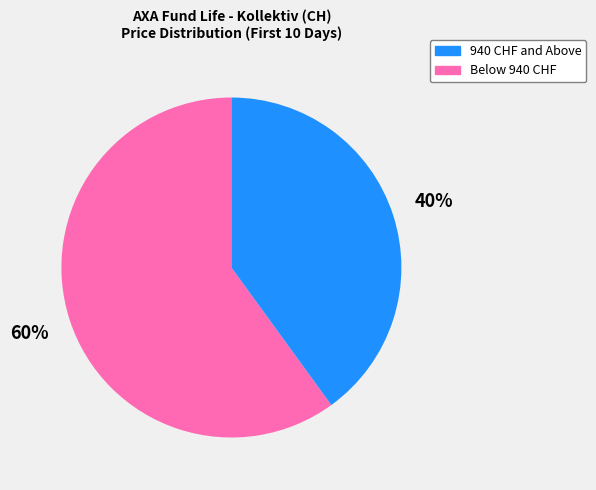

Is there a majority slice in this chart?

Yes